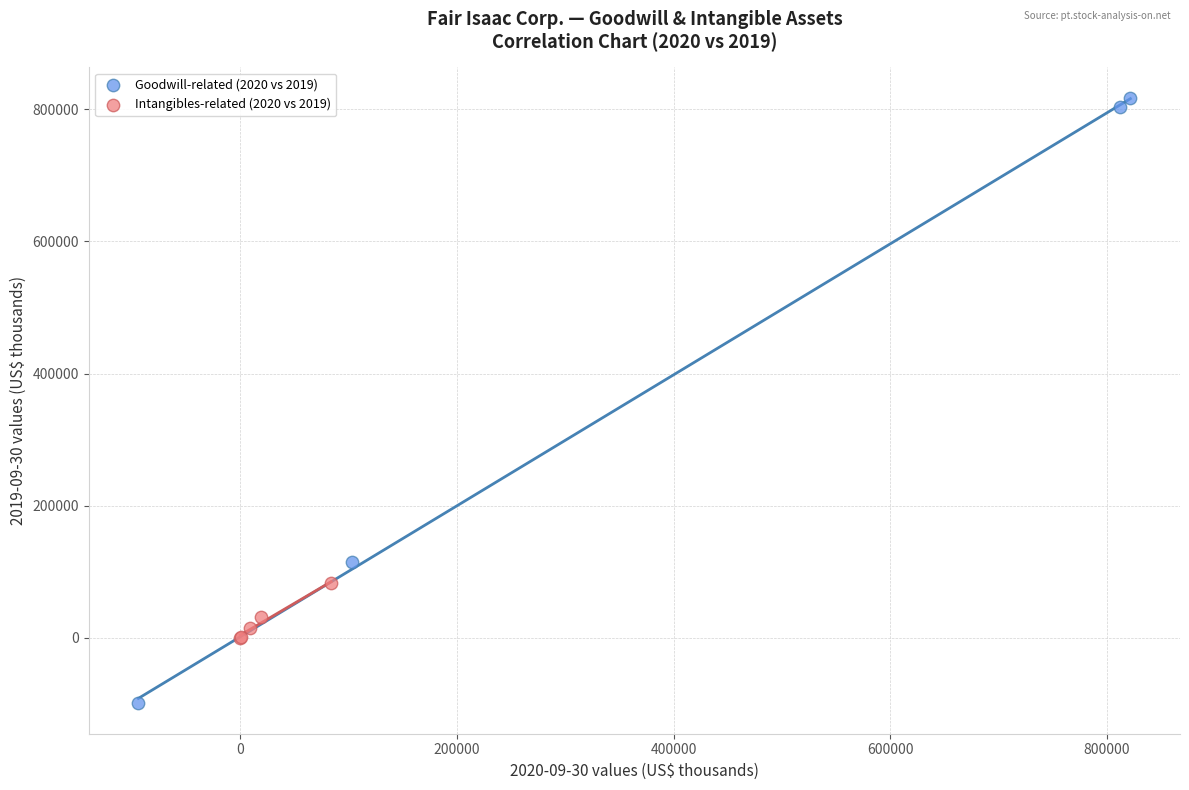

Which series reaches the maximum Y coordinate?

Goodwill-related (2020 vs 2019)